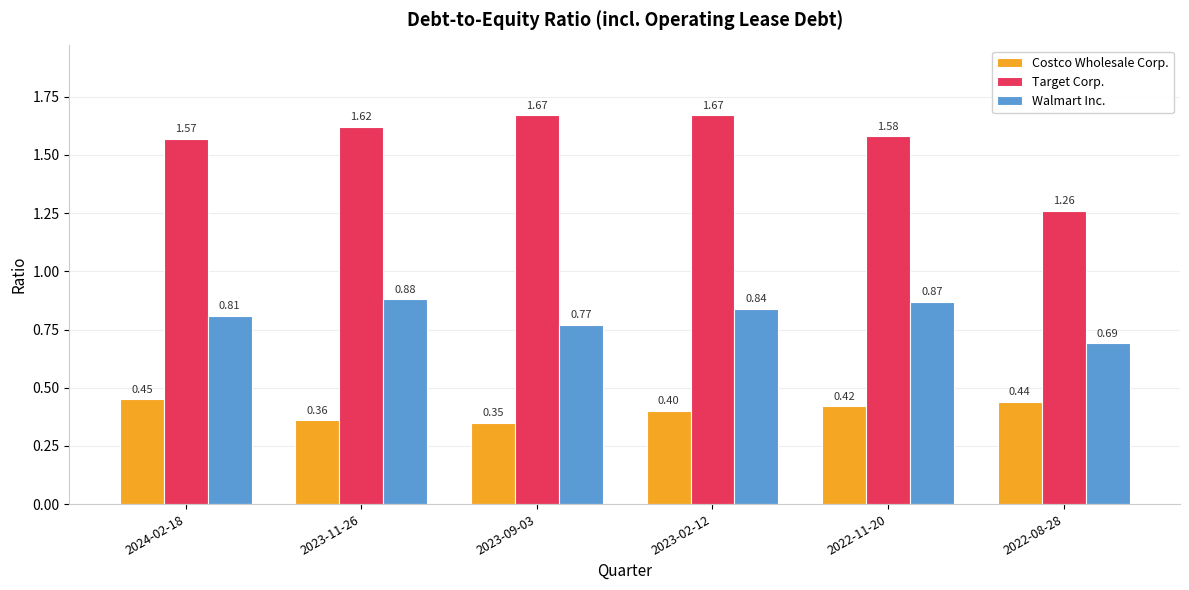

What is the average value of the Costco Wholesale Corp. series?

0.4